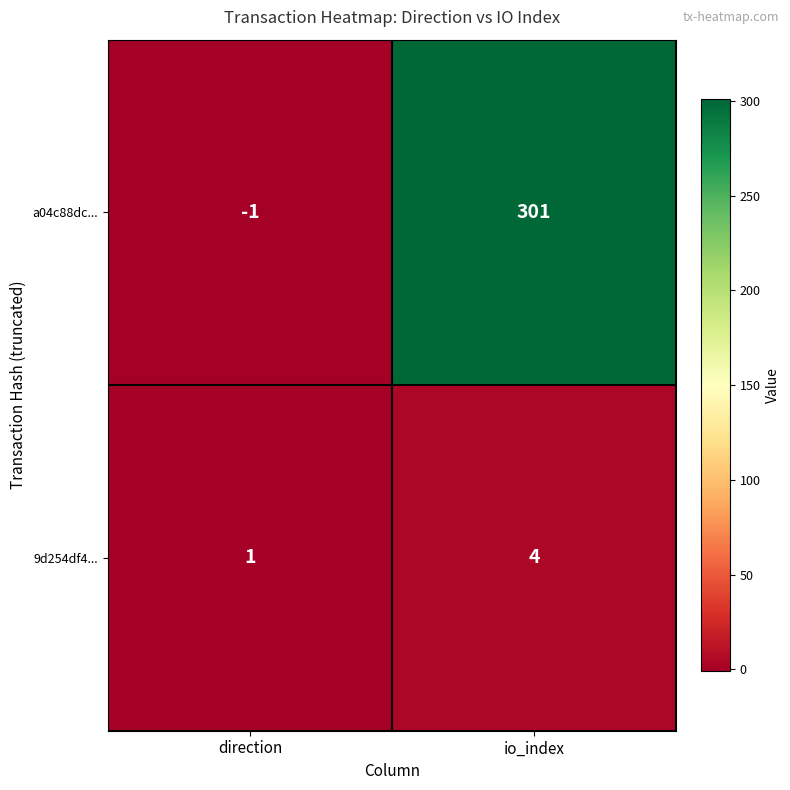

Reading left to right, list all the values displayed in this chart.

a04c88dc...: -1	301
9d254df4...: 1	4